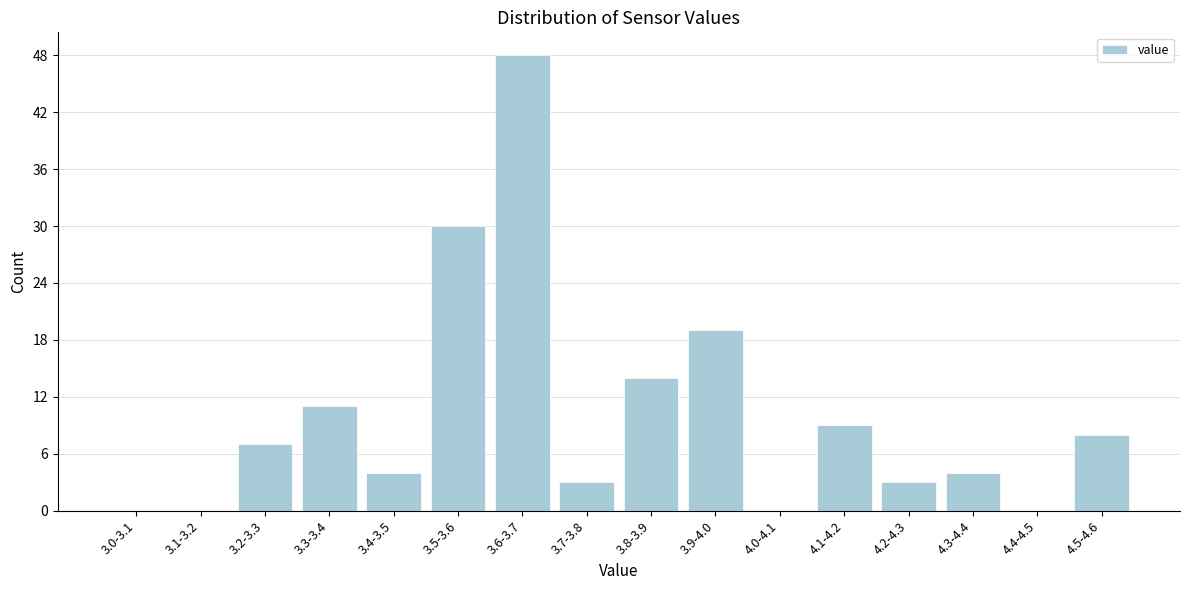

Reading right to left, what are all the values shown in this chart?

4.5-4.6=8	4.4-4.5=0	4.3-4.4=4	4.2-4.3=3	4.1-4.2=9	4.0-4.1=0	3.9-4.0=19	3.8-3.9=14	3.7-3.8=3	3.6-3.7=48	3.5-3.6=30	3.4-3.5=4	3.3-3.4=11	3.2-3.3=7	3.1-3.2=0	3.0-3.1=0